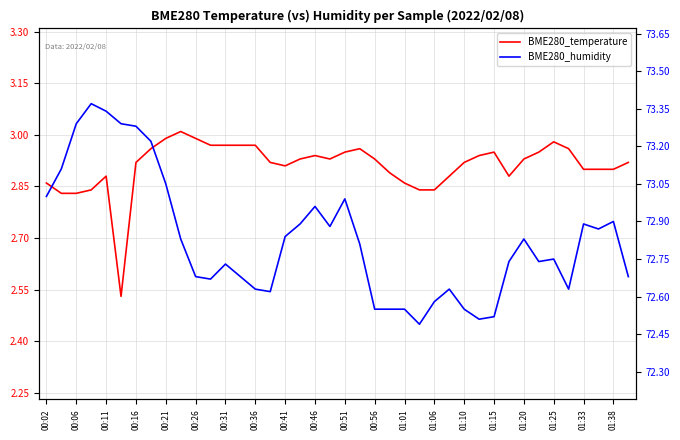

Rank the series by their average value, from highest to lowest.

BME280_humidity, BME280_temperature